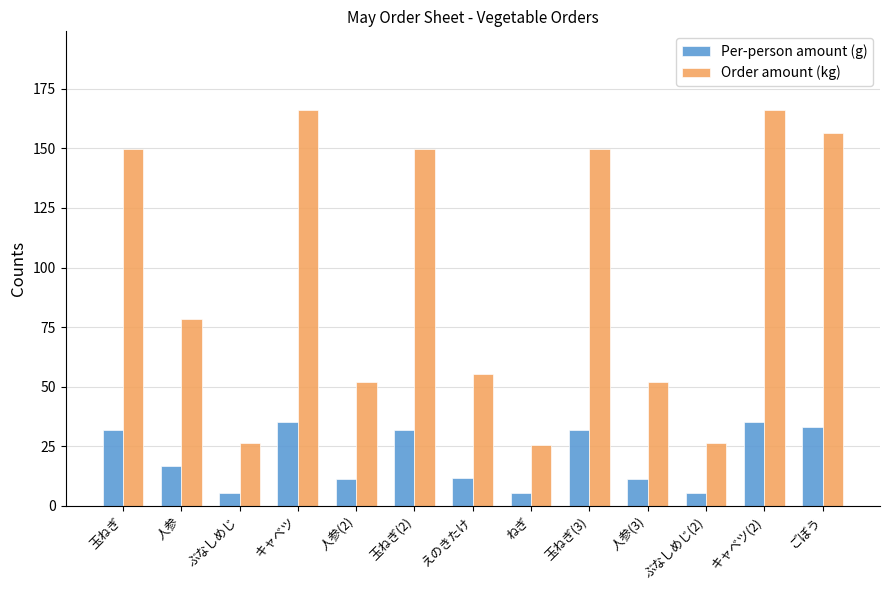

At which label is Per-person amount (g) closest to 20?

人参